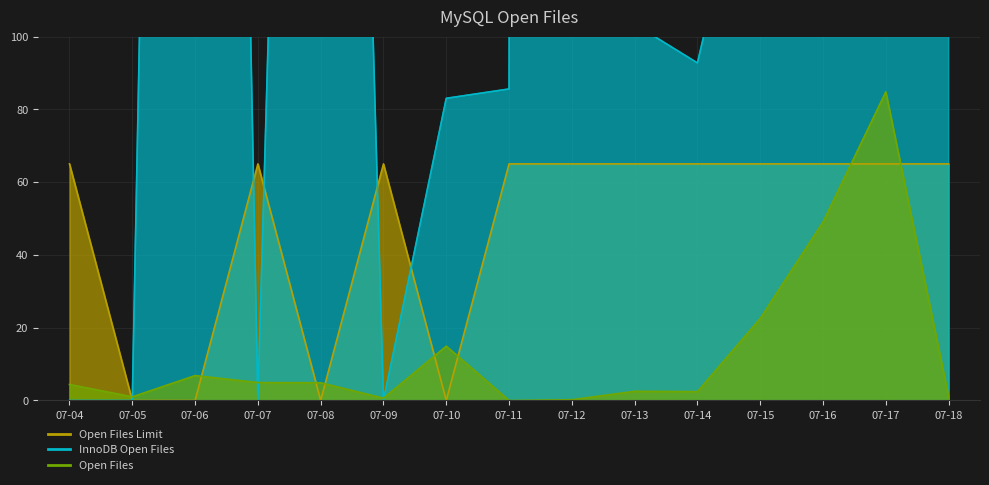

What are all the series names shown in the legend?

Open Files Limit, InnoDB Open Files, Open Files